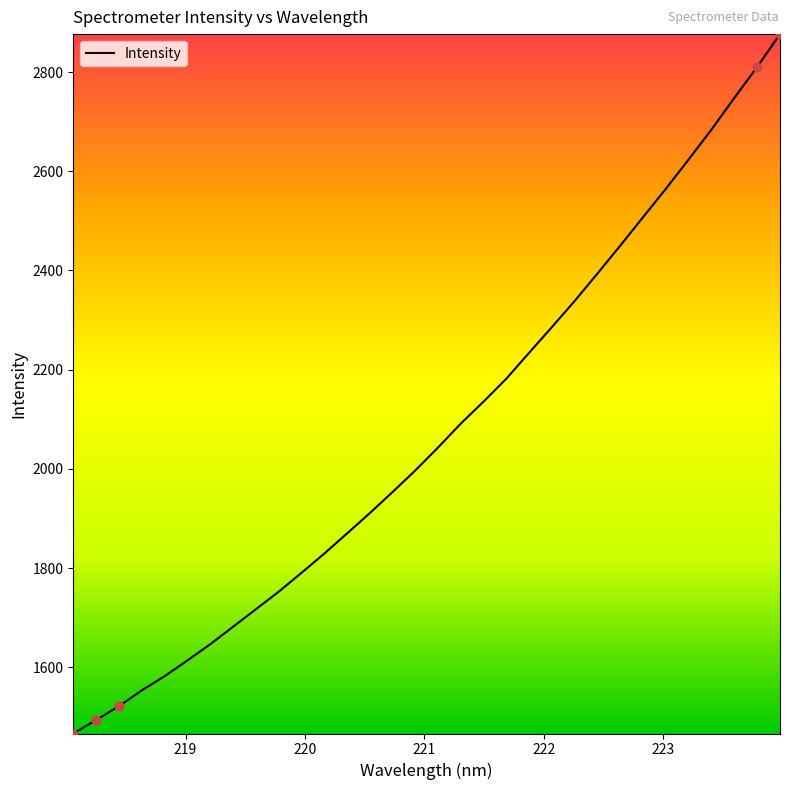

What is the minimum value shown in the chart?

1466.5